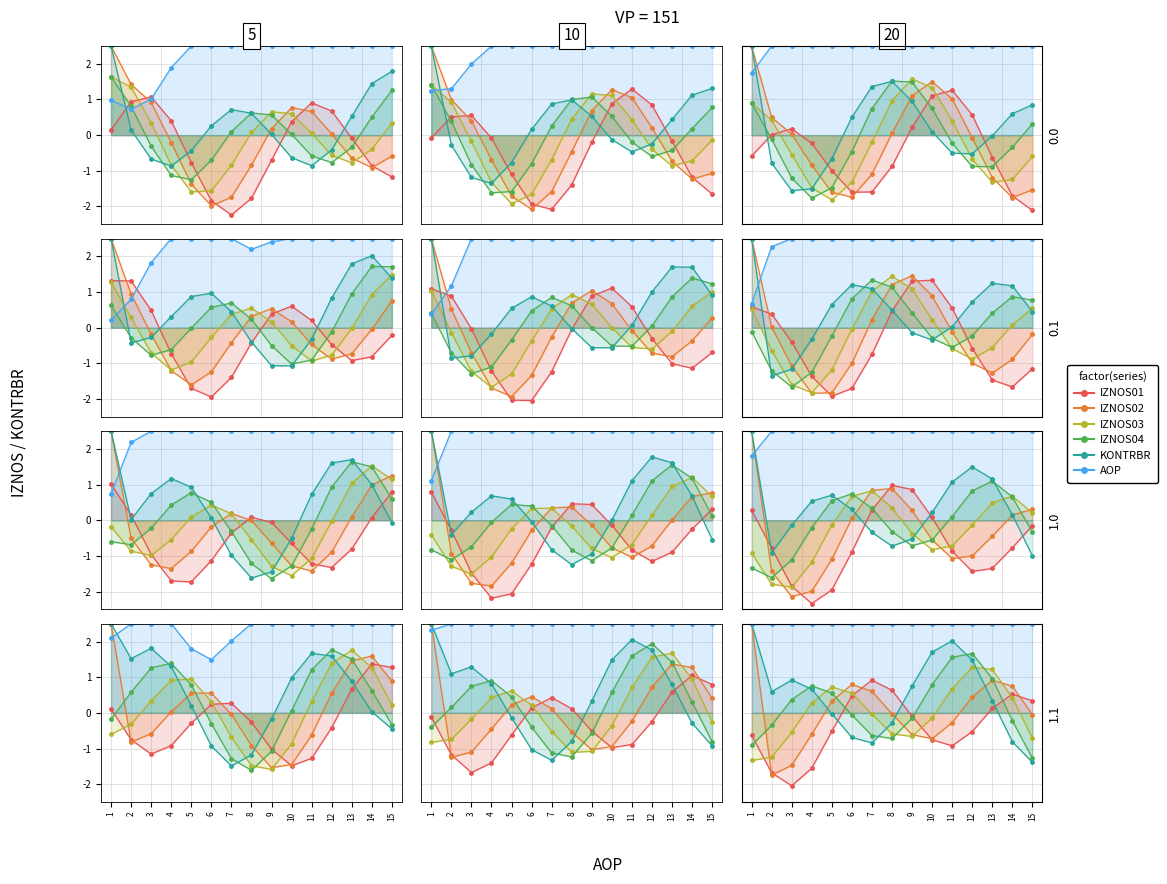

What is the difference between the highest and lowest values at 14?

3.3